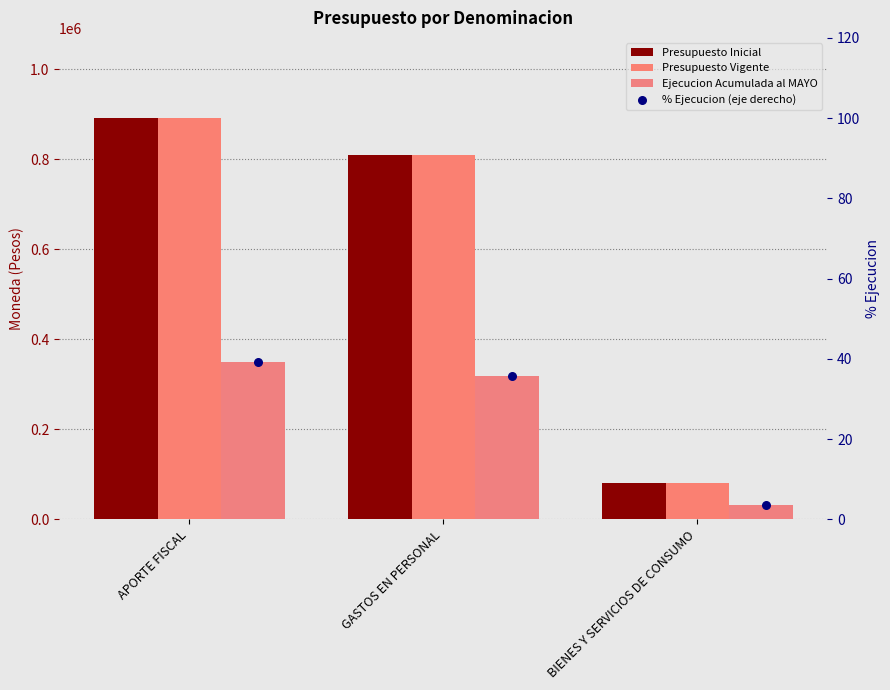

Which series reaches the minimum Y coordinate?

% Ejecucion (eje derecho)